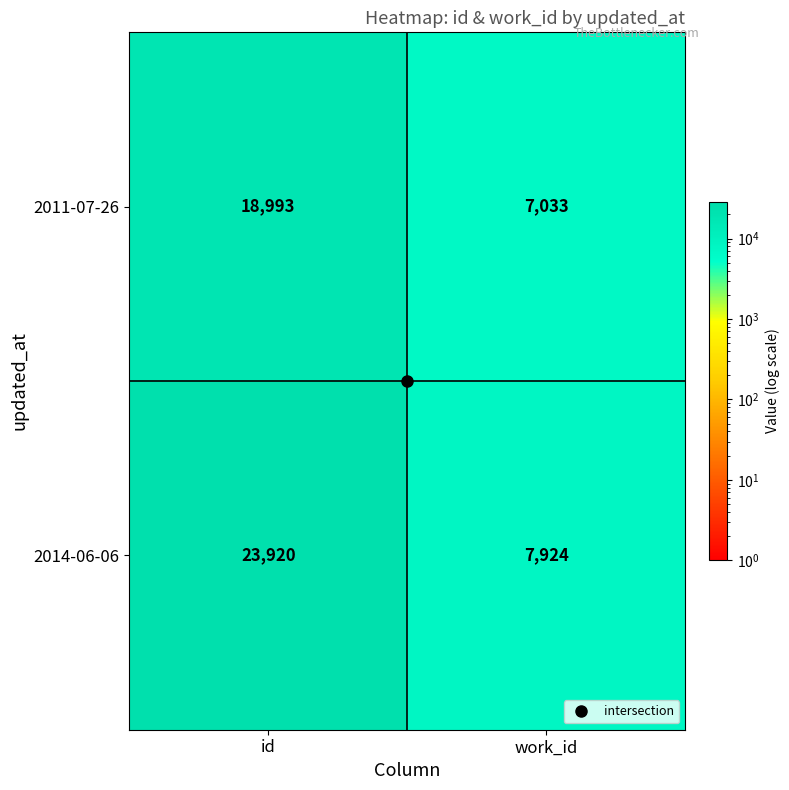

Is the value of 2011-07-26 at id greater than the value of 2014-06-06 at work_id?

Yes